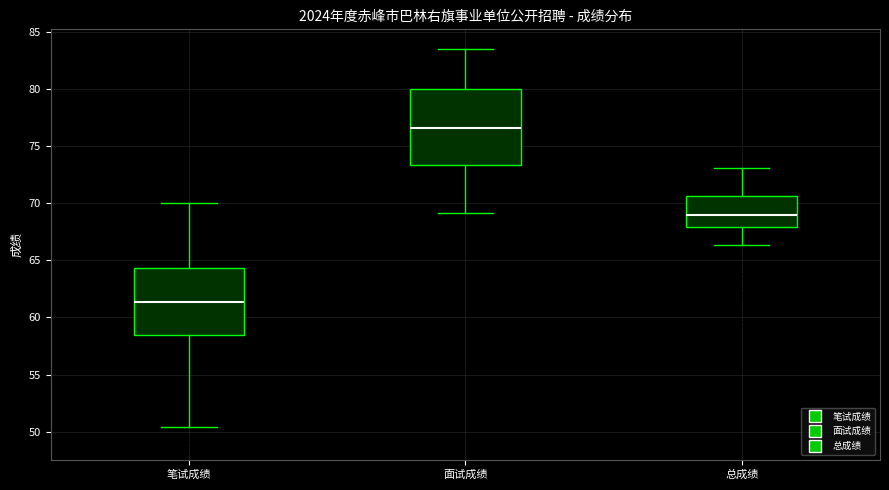

Reading left to right, transcribe this box plot: for each box, give where its median line is, the range the box spans, and where its two whiskers end, as read against the y-axis. The values are not printed on the chart, so give them approximately, as read against the axis.

笔试成绩: median 61.5, box 58.5 to 64.5, whiskers 50.5 to 70.0
面试成绩: median 76.5, box 73.5 to 80.0, whiskers 69.0 to 83.5
总成绩: median 69.0, box 68.0 to 70.5, whiskers 66.5 to 73.0